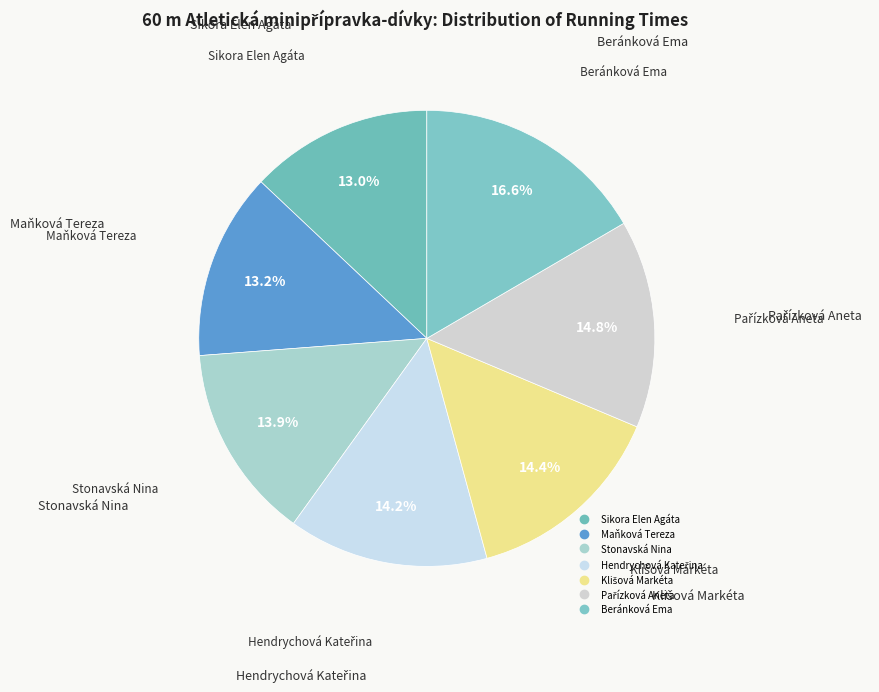

Is Stonavská Nina the majority of the pie?

No